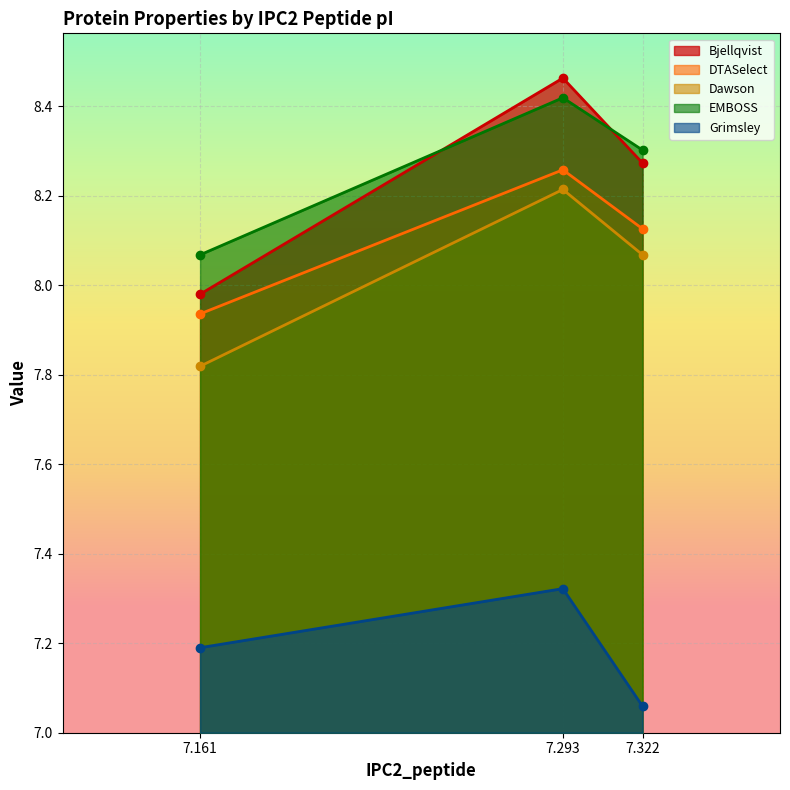

The value of EMBOSS at 7.161 is 11.0. True or false?

False